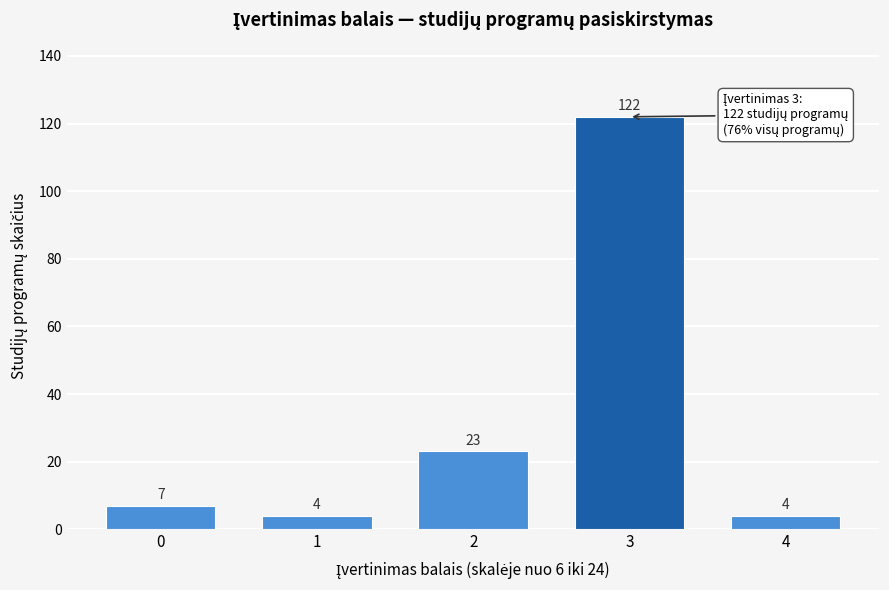

Reading right to left, what are all the values shown in this chart?

4=4	3=122	2=23	1=4	0=7